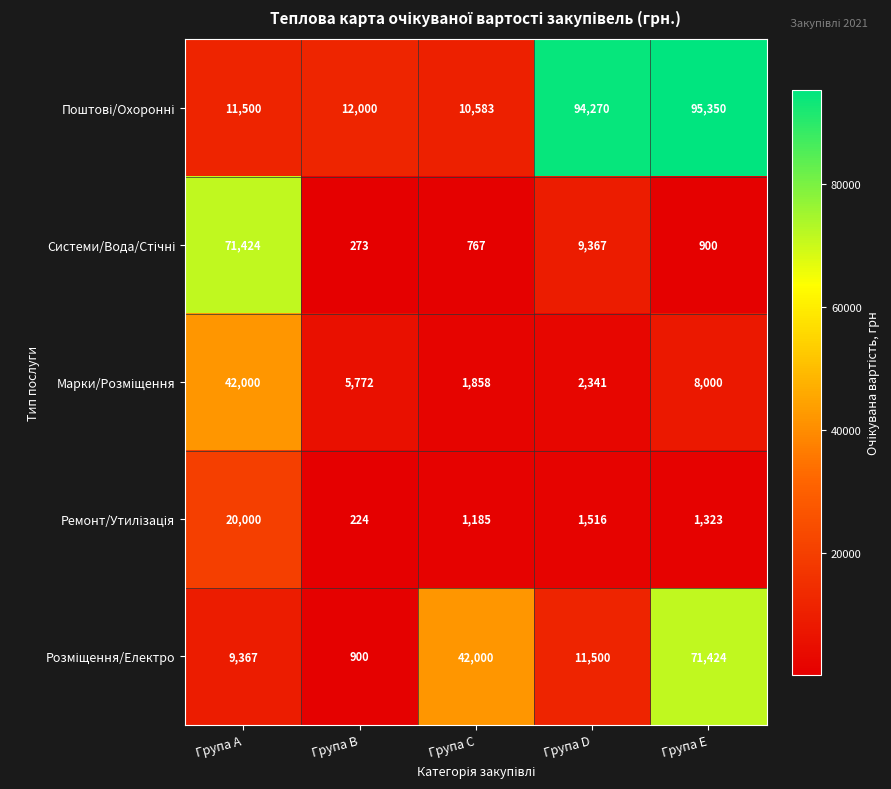

What is the smallest value displayed?

224